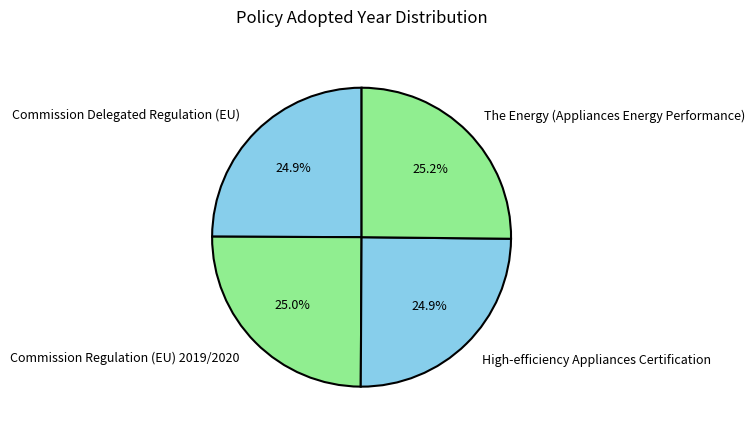

Does High-efficiency Appliances Certification represent more than half of the total?

No